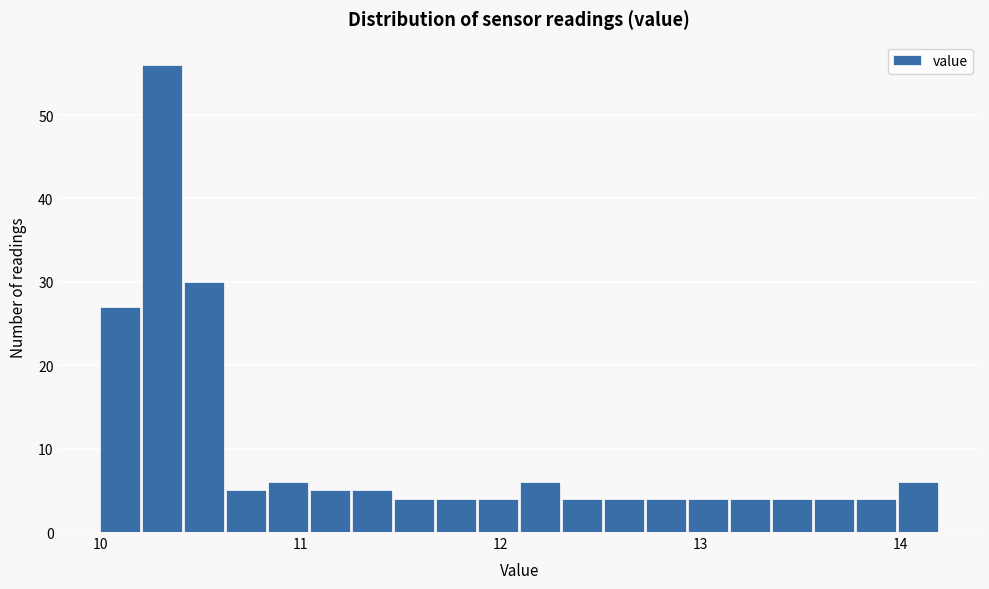

Read against the x-axis, roughly where is the centre of the tallest bar?

10.3